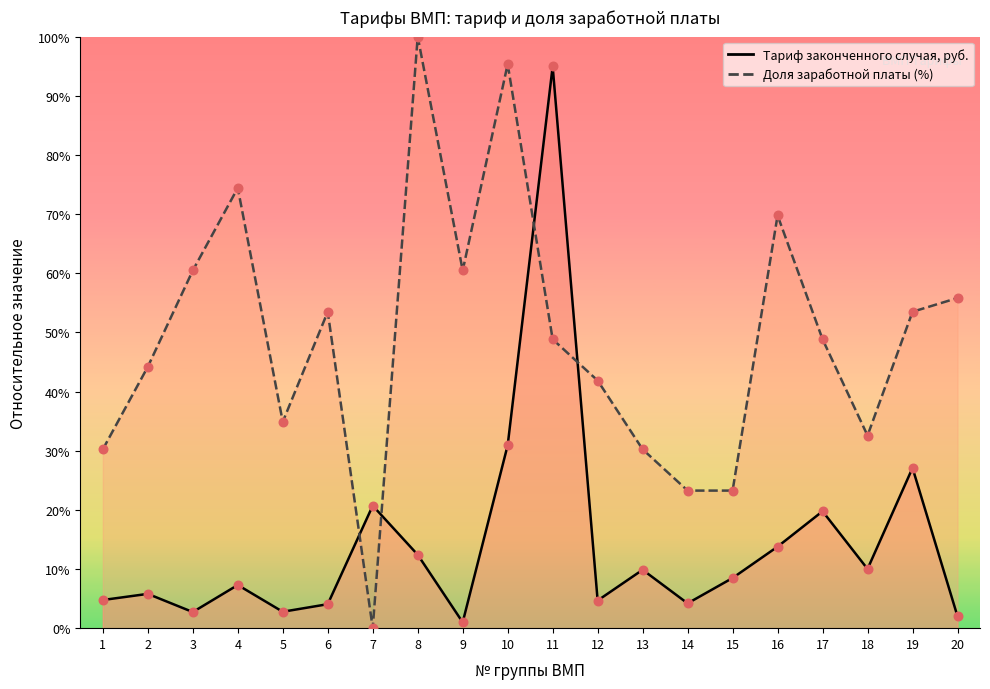

At which category is the sum across all series the highest?

11